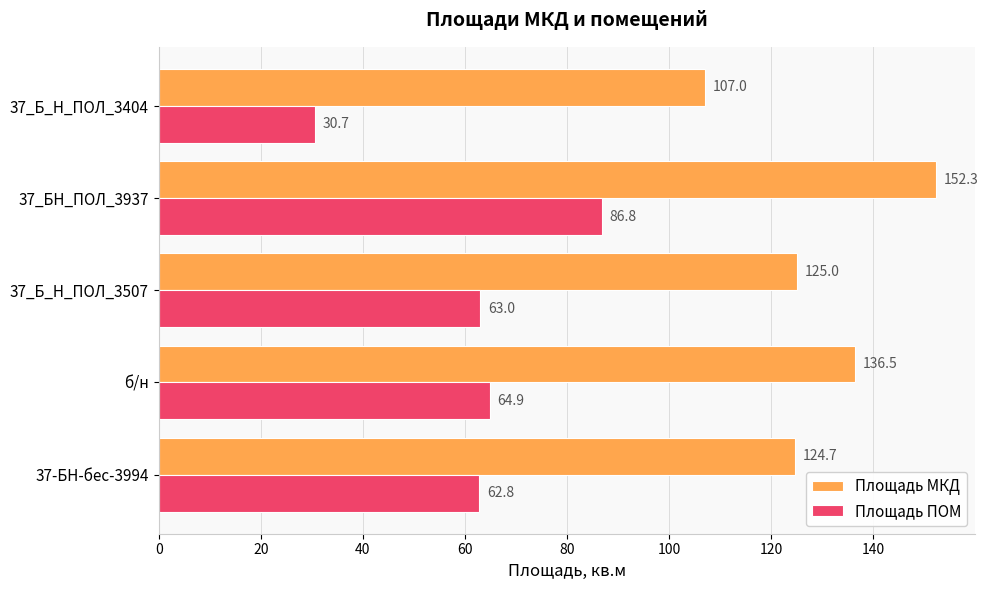

What is the sum of all Площадь ПОМ values?

308.2